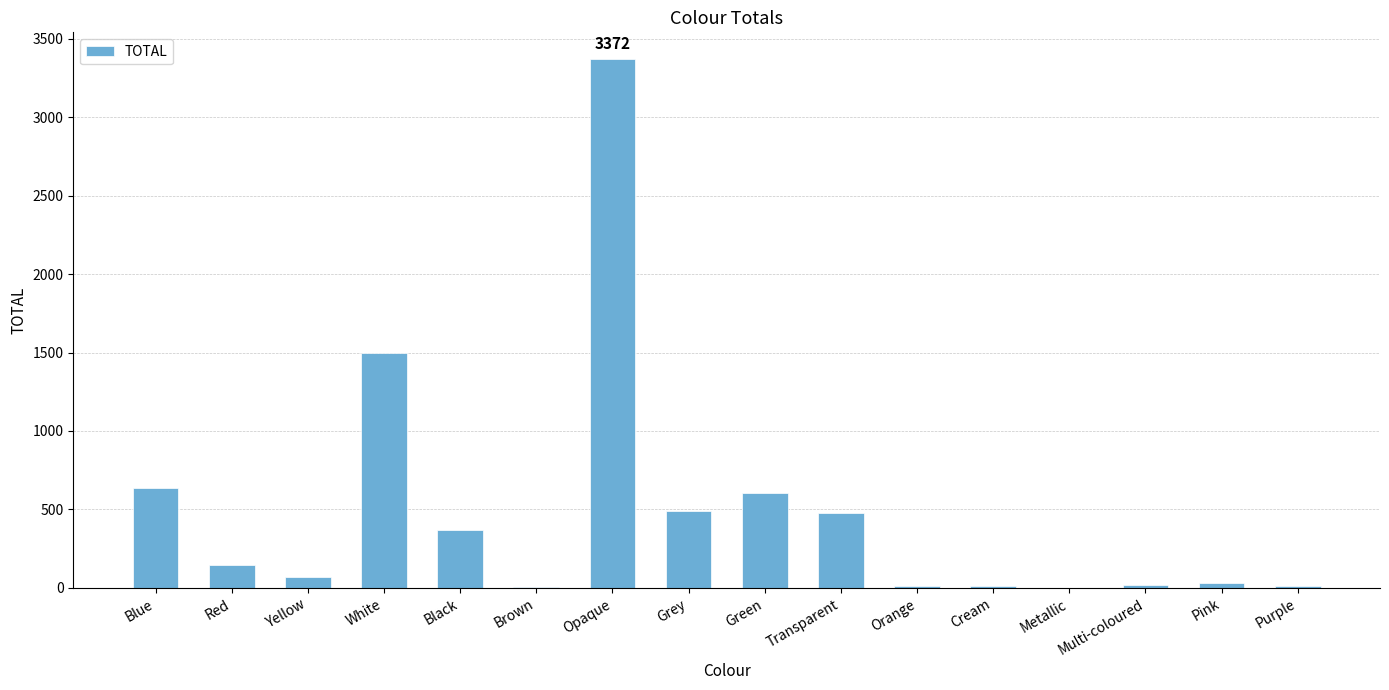

At which category does the chart reach its peak across all series?

Opaque